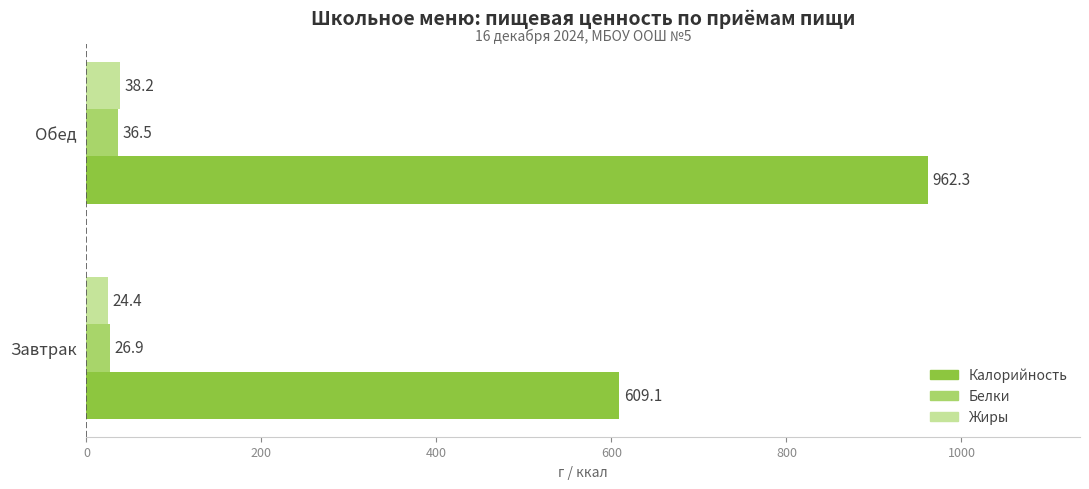

What are all the series names shown in the legend?

Калорийность, Белки, Жиры